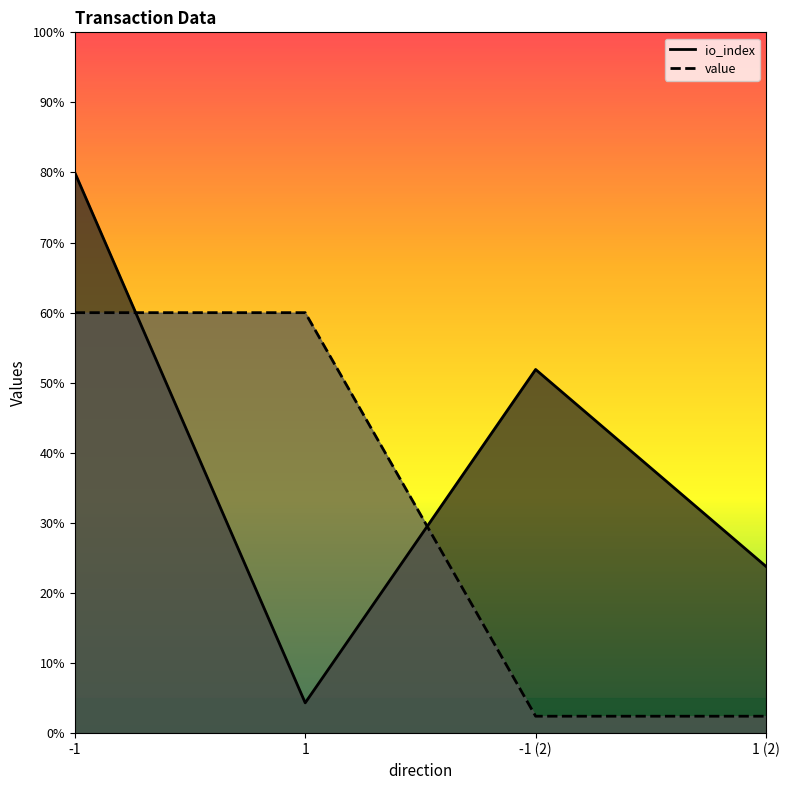

How many lines are shown in the chart?

2